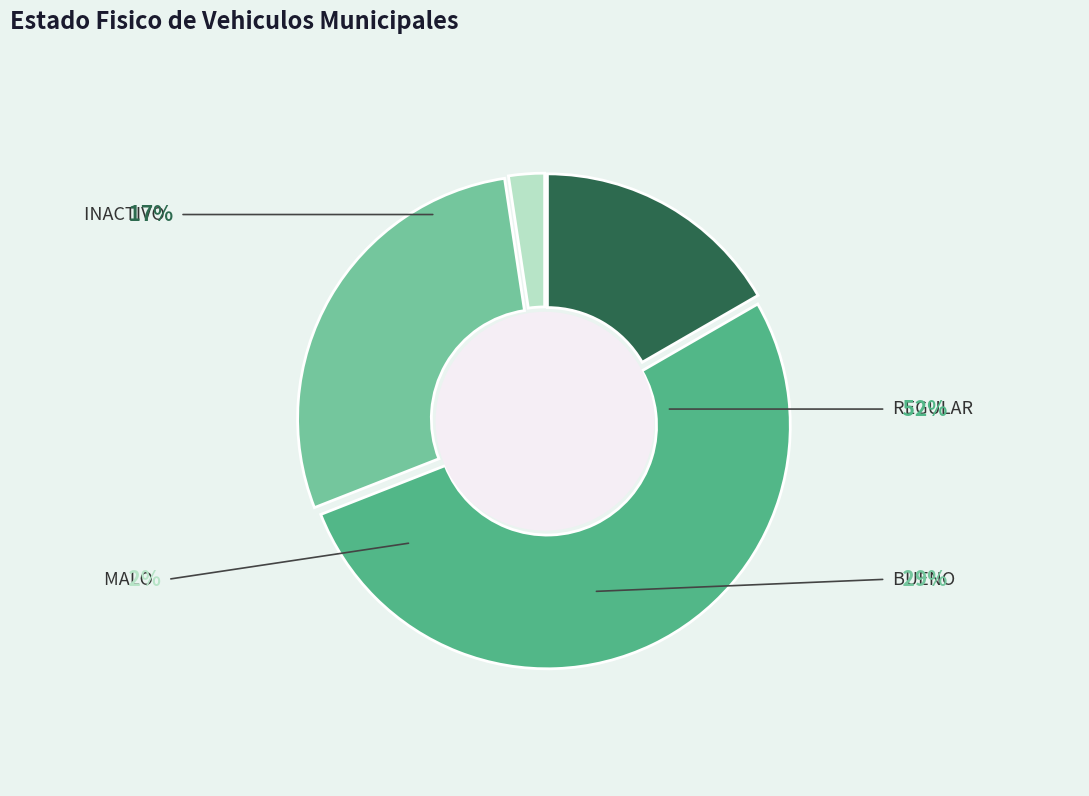

What is the ratio of the value at REGULAR to the value at INACTIVO?

3.1